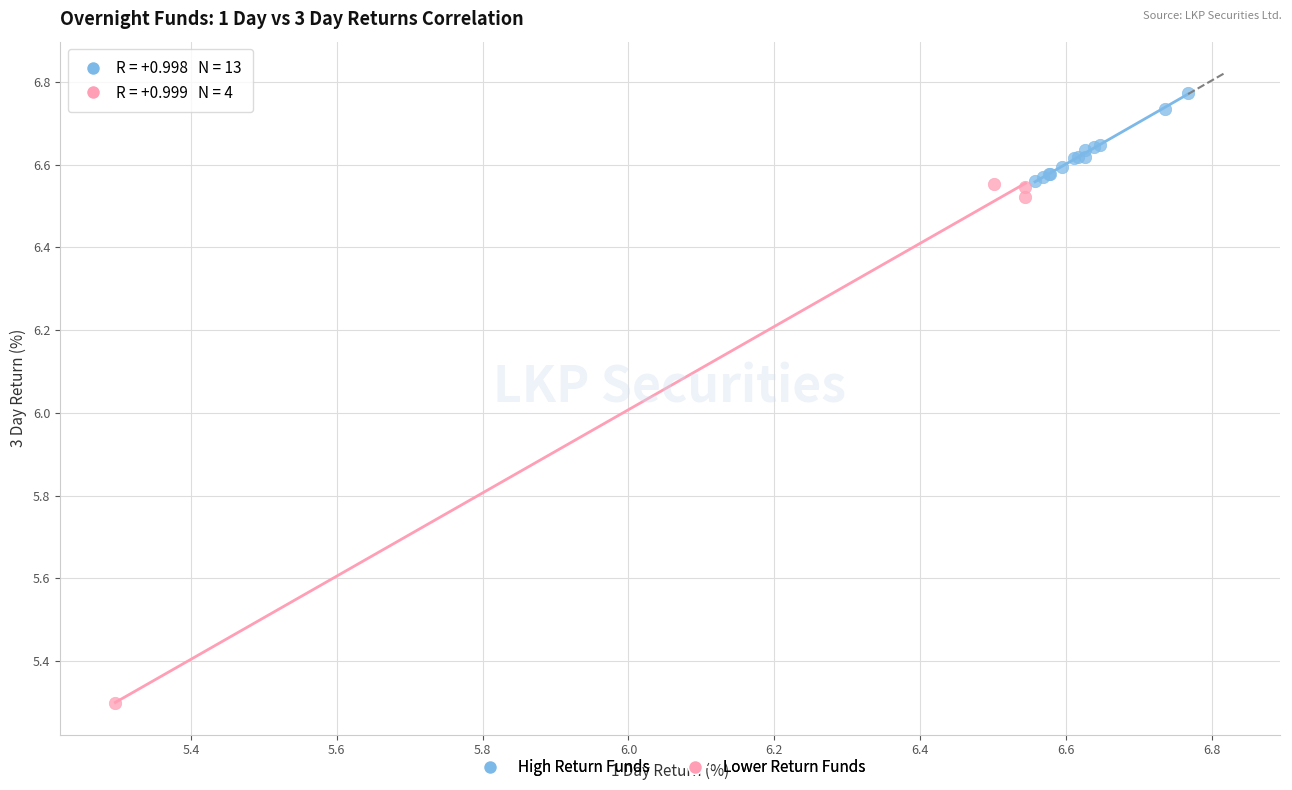

Which series contains the lowest Y value?

Lower Return Funds